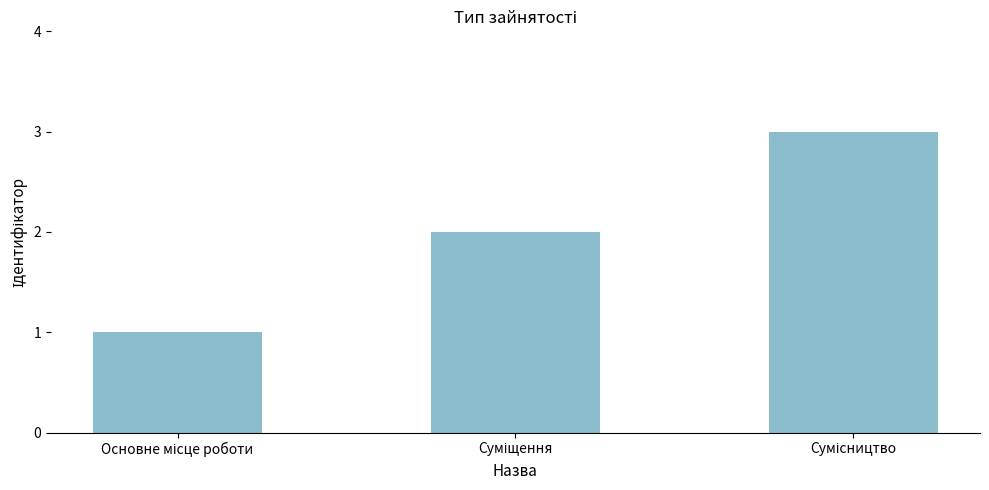

What is the maximum value shown in the chart?

3